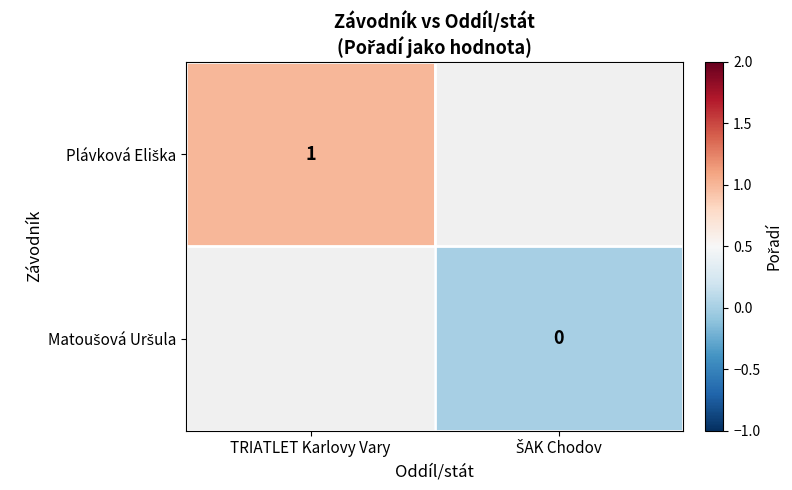

How many series are shown in this chart?

2